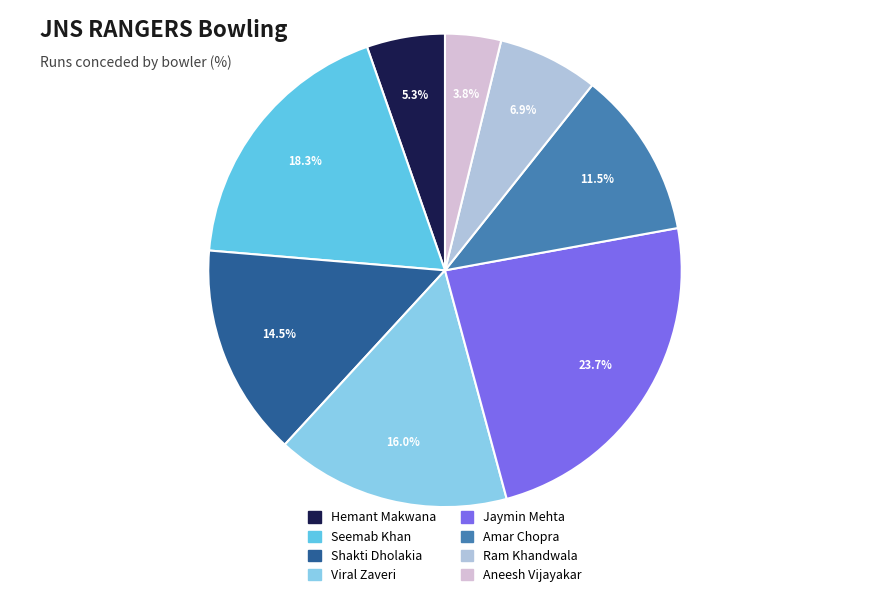

Does Jaymin Mehta represent more than half of the total?

No